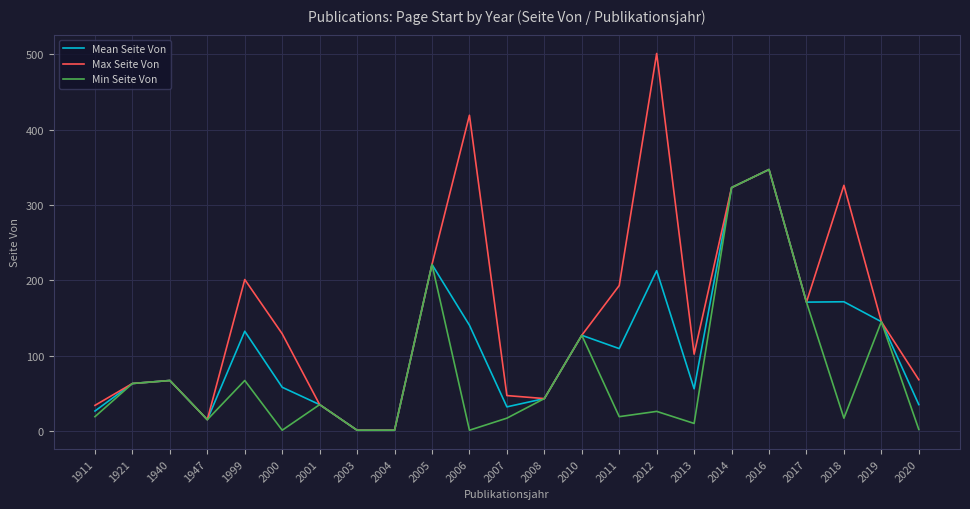

Where is the first local minimum for Max Seite Von?

1947